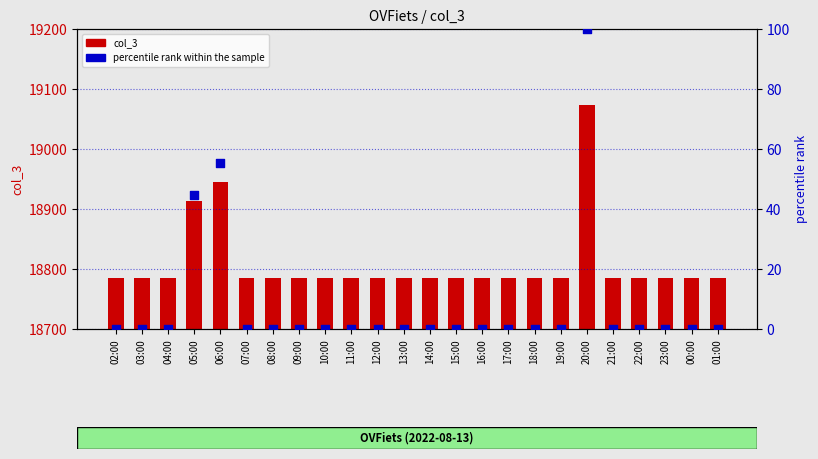

Which series has the largest total across all categories?

col_3